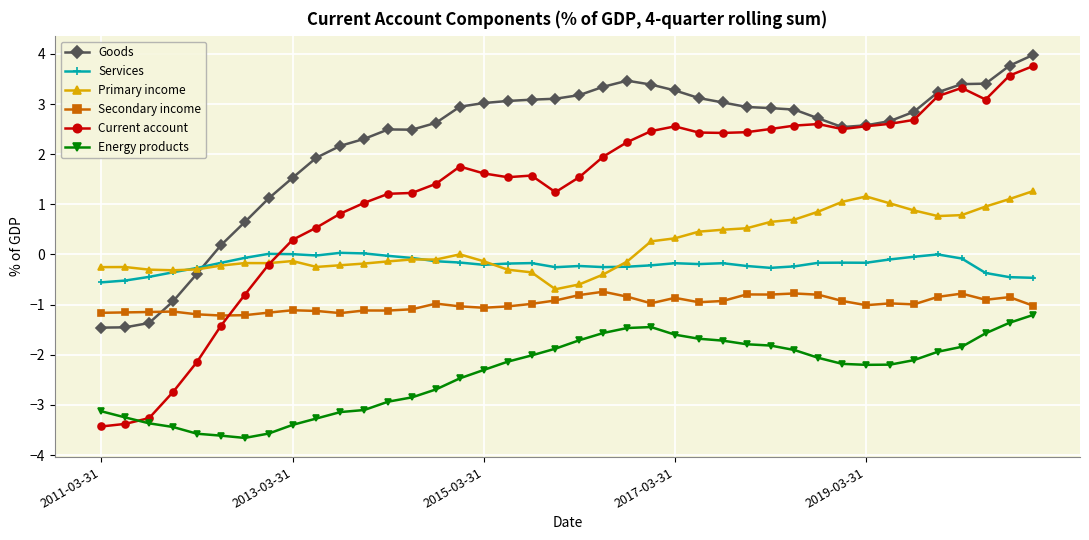

Count the number of categories in the chart.

40